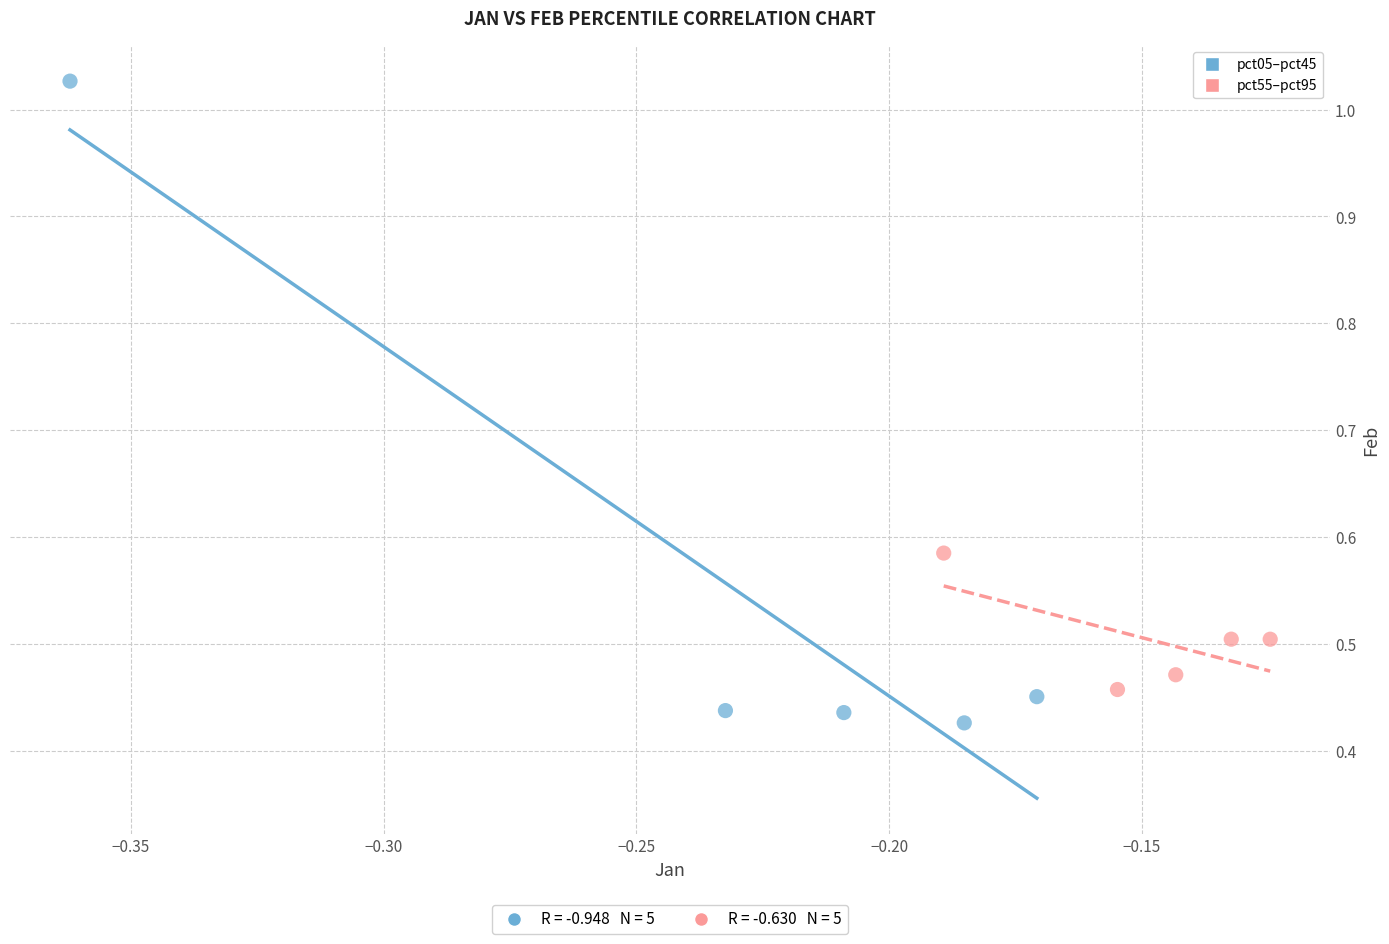

What are all the series names shown in the legend?

pct05–pct45, pct55–pct95